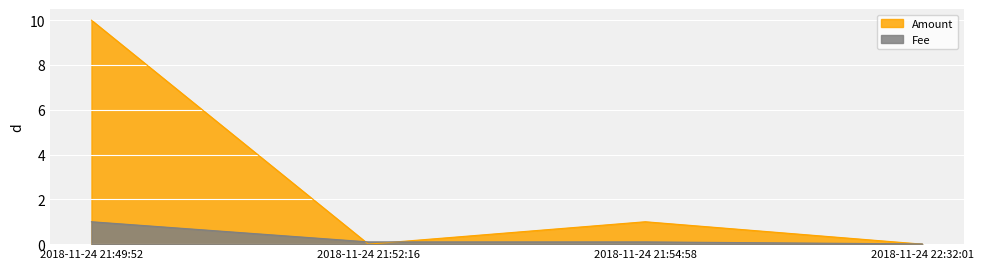

Rank the series at 2018-11-24 21:52:16 from highest to lowest value.

Fee, Amount